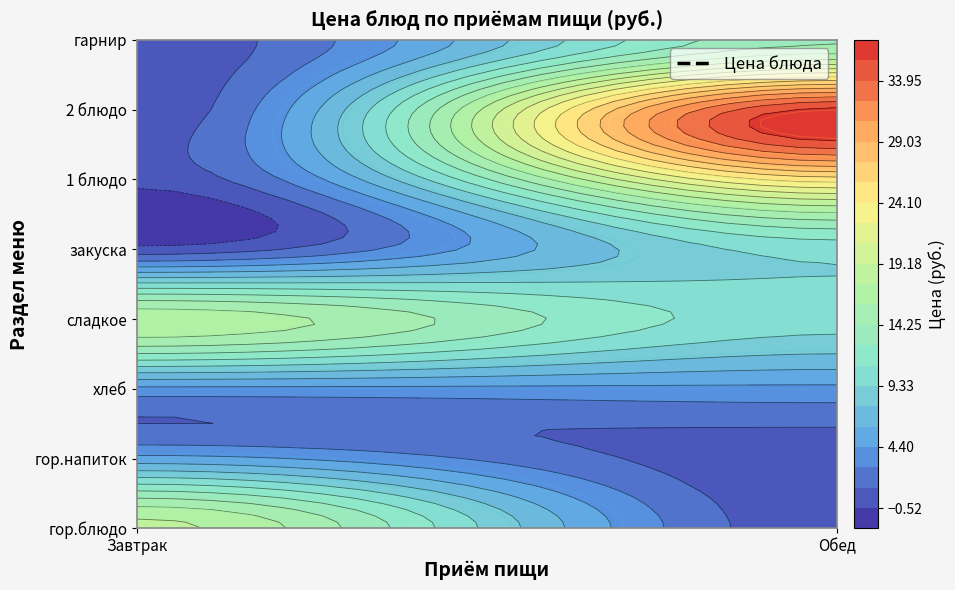

Is the value of Обед at гор.блюдо greater than the value of Завтрак at гор.напиток?

No